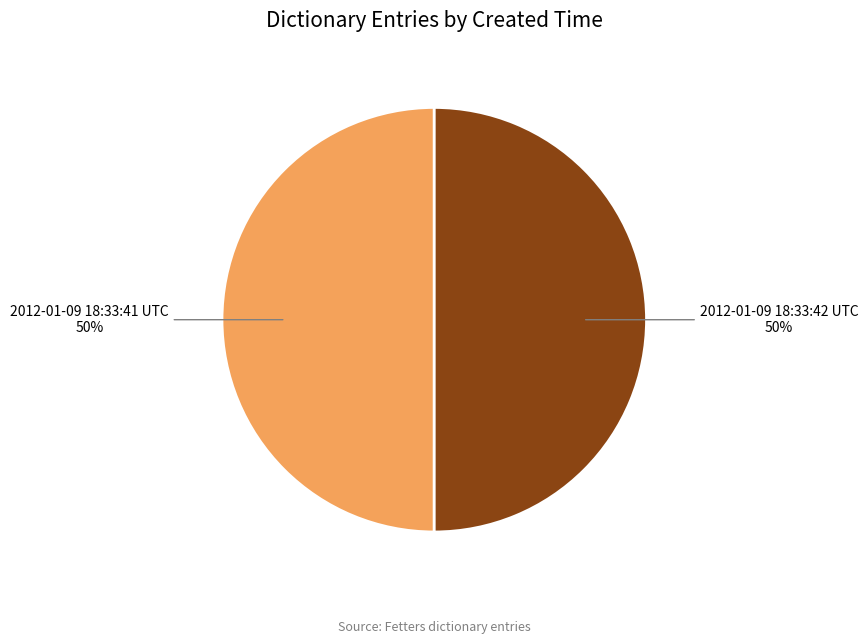

How many segments does this pie chart have?

2